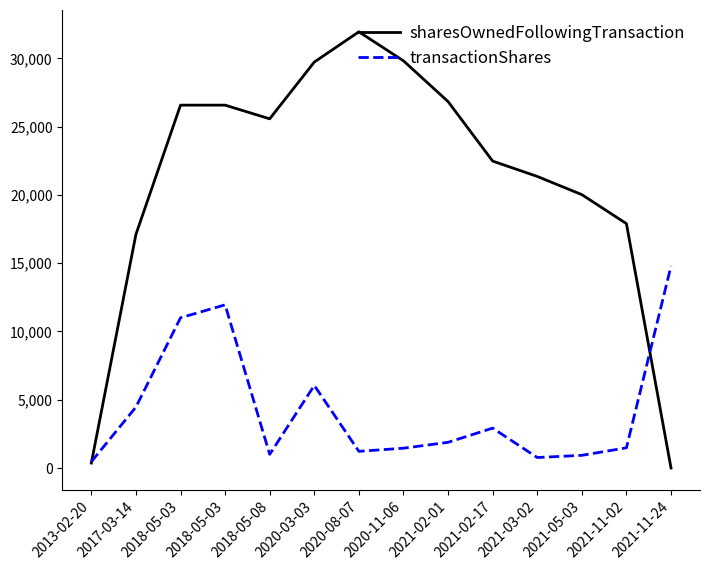

Reading right to left, what are all the values shown in this chart?

sharesOwnedFollowingTransaction: 2021-11-24=0	2021-11-02=17895	2021-05-03=20019	2021-03-02=21352	2021-02-17=22476	2021-02-01=26834	2020-11-06=29818	2020-08-07=31942	2020-03-03=29727	2018-05-08=25571	2018-05-03=26572	2018-05-03=26572	2017-03-14=17106	2013-02-20=363
transactionShares: 2021-11-24=14789	2021-11-02=1479	2021-05-03=928	2021-03-02=768	2021-02-17=2921	2021-02-01=1881	2020-11-06=1451	2020-08-07=1220	2020-03-03=6047	2018-05-08=1001	2018-05-03=11949	2018-05-03=11001	2017-03-14=4463	2013-02-20=457